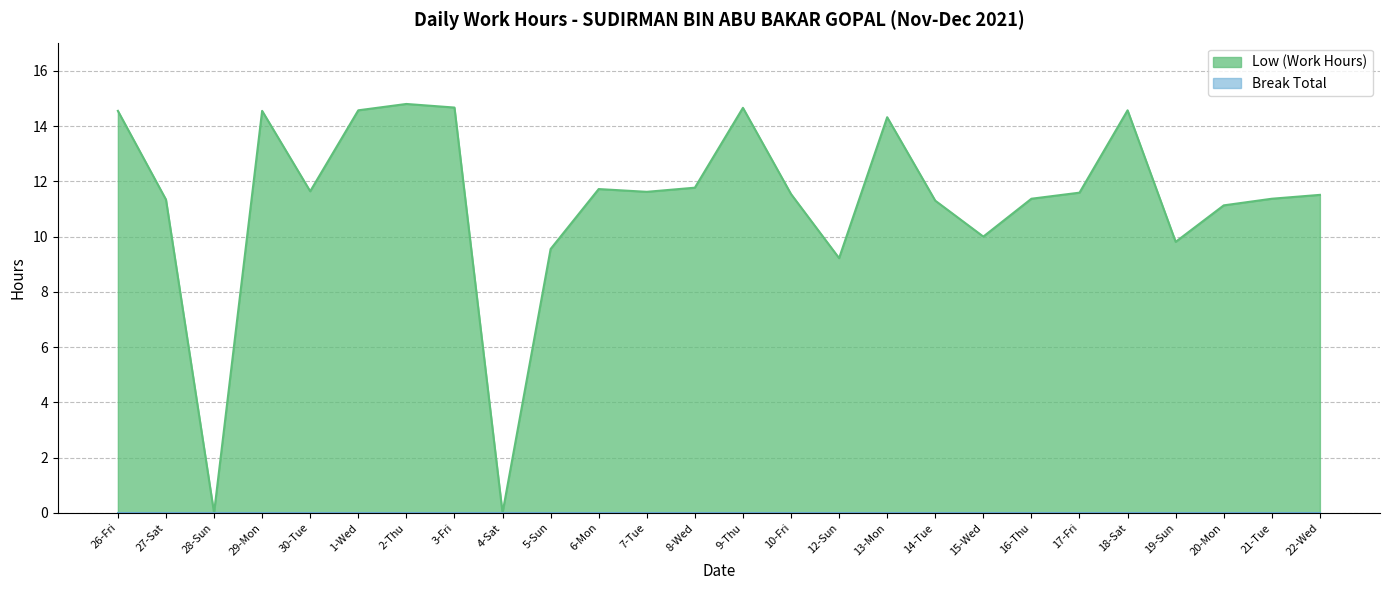

List the labels in order of value, smallest first.

28-Sun, 4-Sat, 12-Sun, 5-Sun, 19-Sun, 15-Wed, 20-Mon, 14-Tue, 27-Sat, 16-Thu, 21-Tue, 22-Wed, 10-Fri, 17-Fri, 7-Tue, 30-Tue, 6-Mon, 8-Wed, 13-Mon, 26-Fri, 29-Mon, 1-Wed, 18-Sat, 9-Thu, 3-Fri, 2-Thu